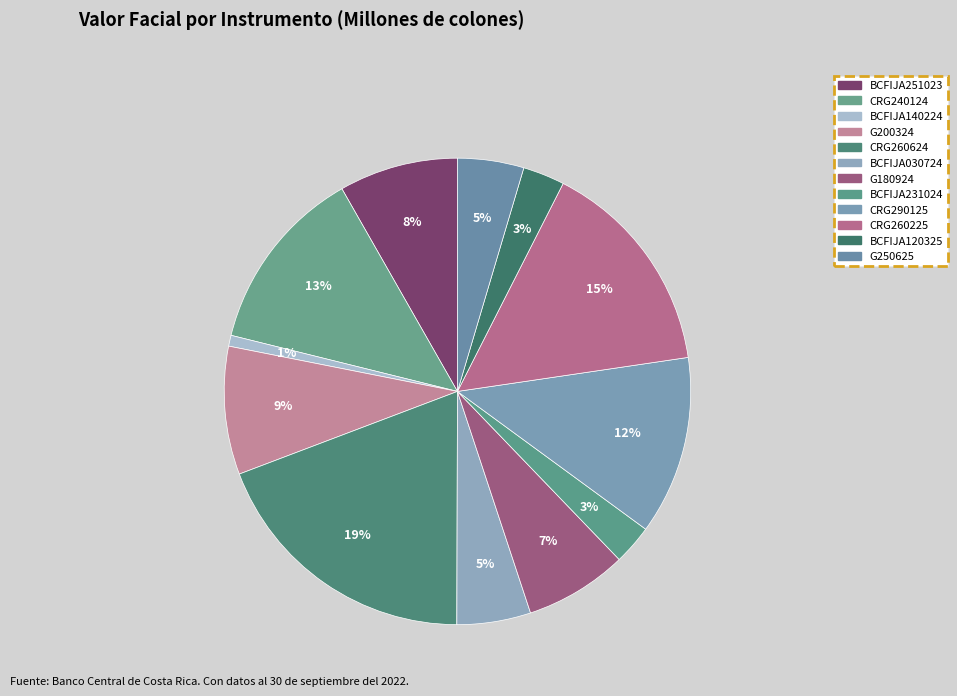

Is G180924 the majority of the pie?

No